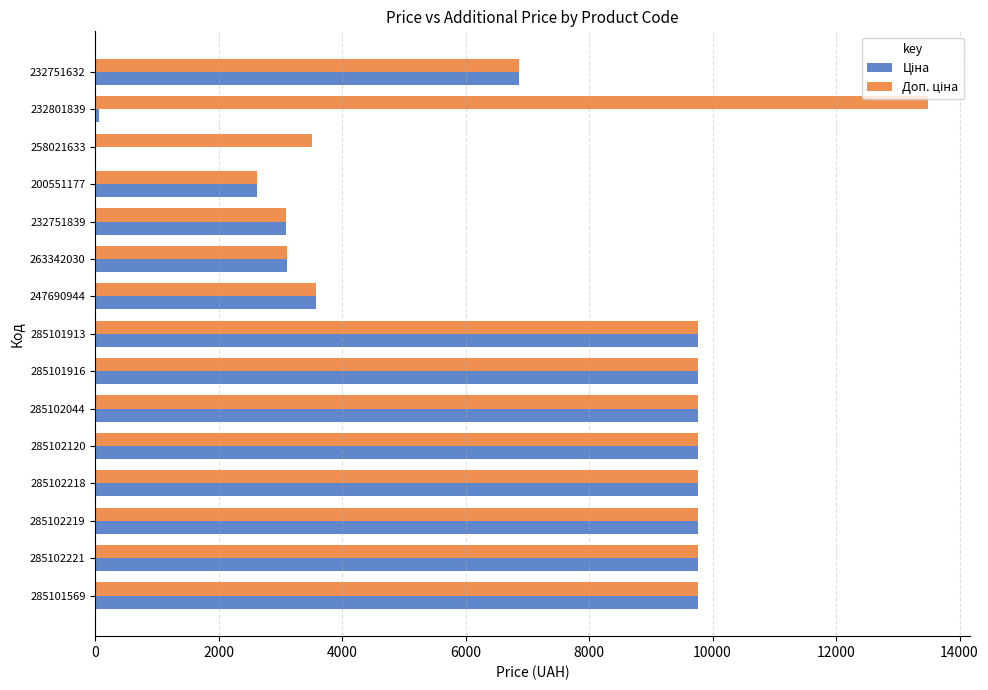

What is the total value across all series at 285102221?

19528.8